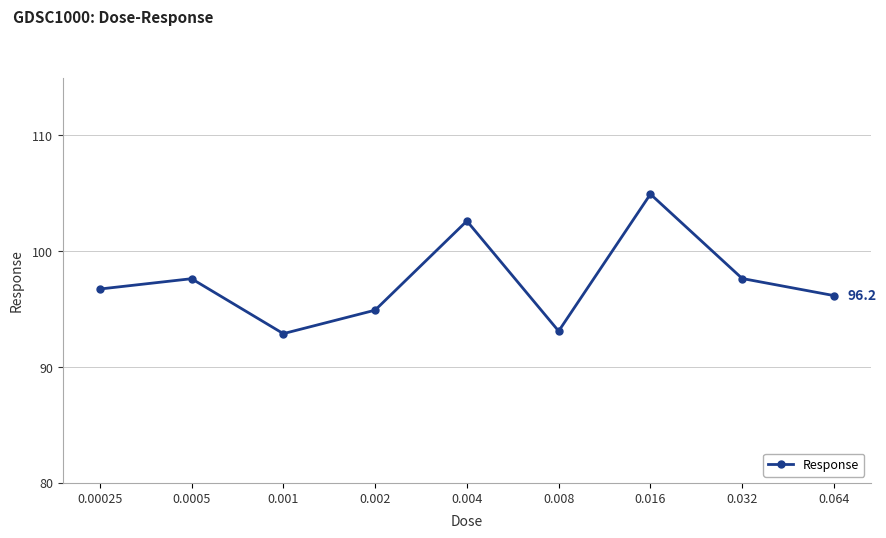

What is the ratio of the value at 0.008 to the value at 0.001?

1.0